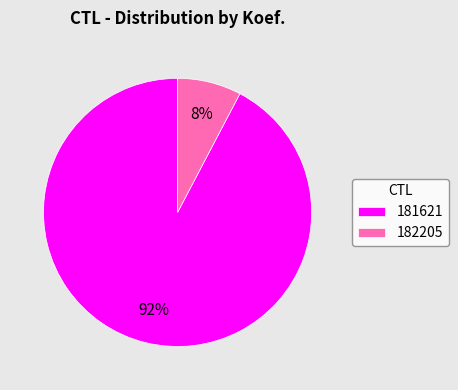

To the nearest percent, what is the average slice percentage?

50%